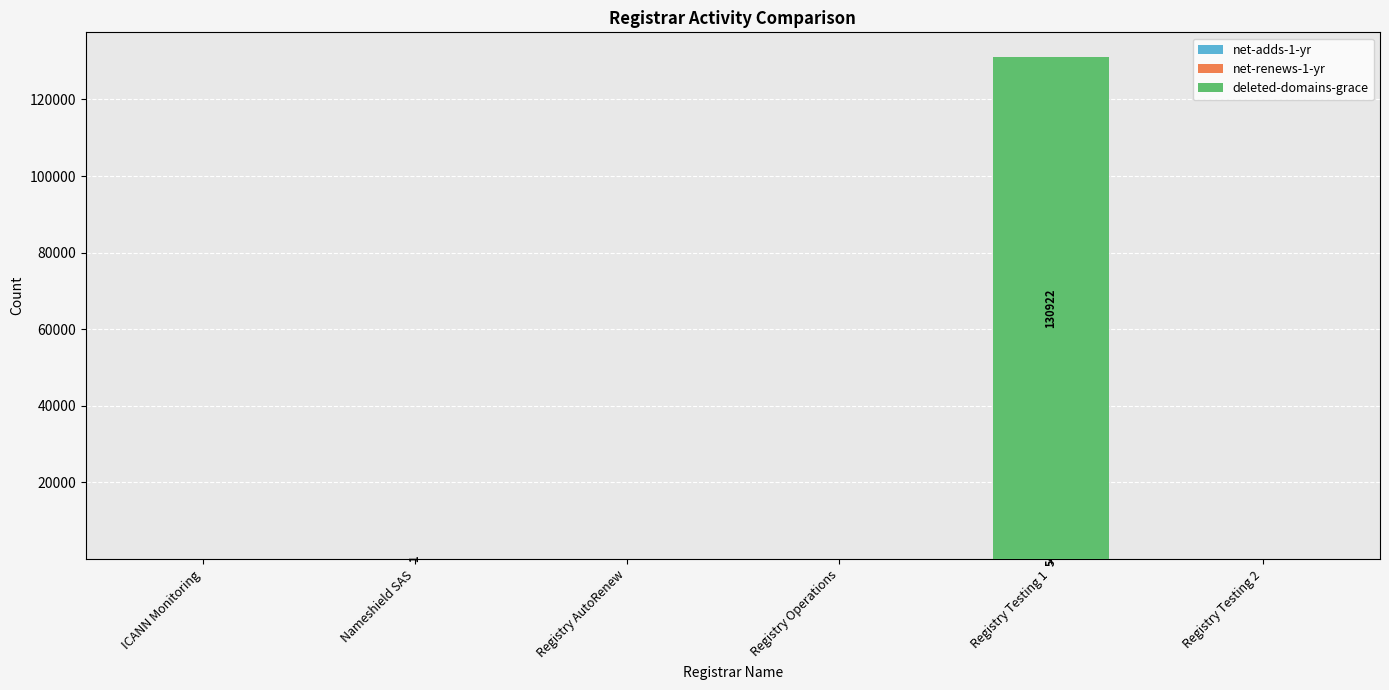

At which category is the sum across all series the highest?

Registry Testing 1